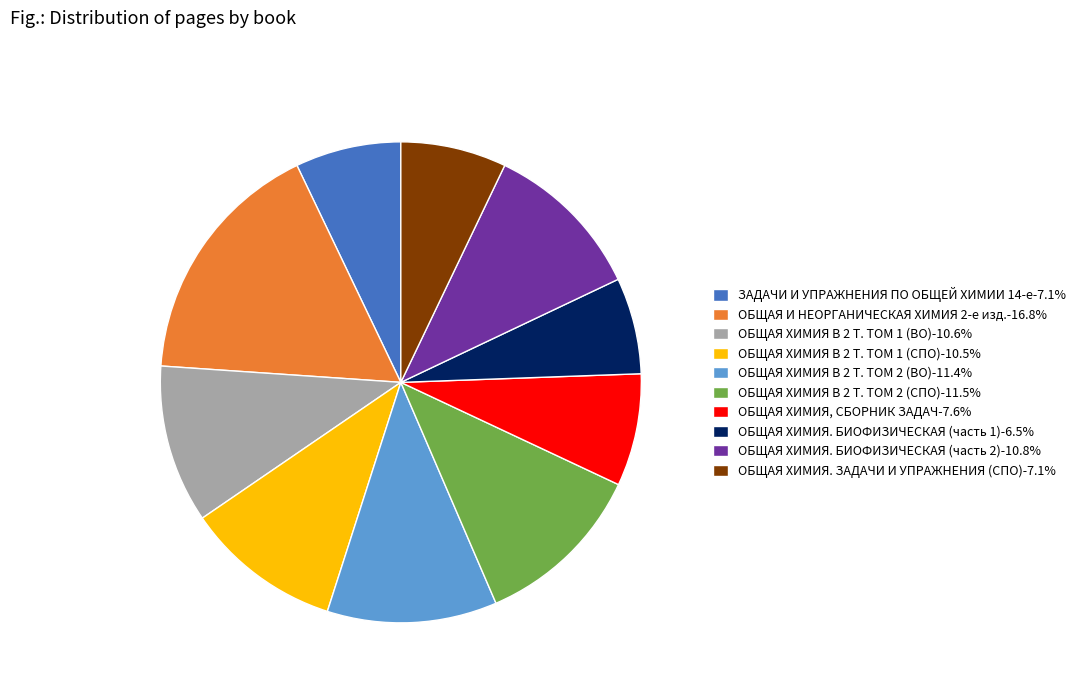

Approximately how many times larger is the value at ОБЩАЯ ХИМИЯ. БИОФИЗИЧЕСКАЯ (часть 2) compared to ОБЩАЯ ХИМИЯ. ЗАДАЧИ И УПРАЖНЕНИЯ (СПО)?

1.5